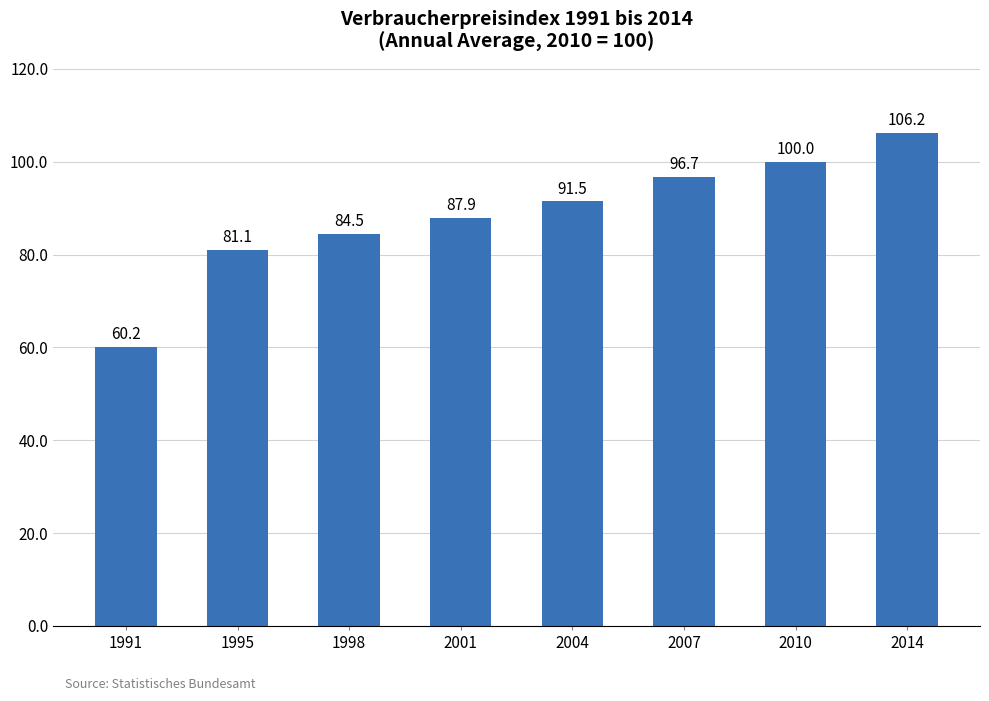

List the labels in order of value, smallest first.

1991, 1995, 1998, 2001, 2004, 2007, 2010, 2014